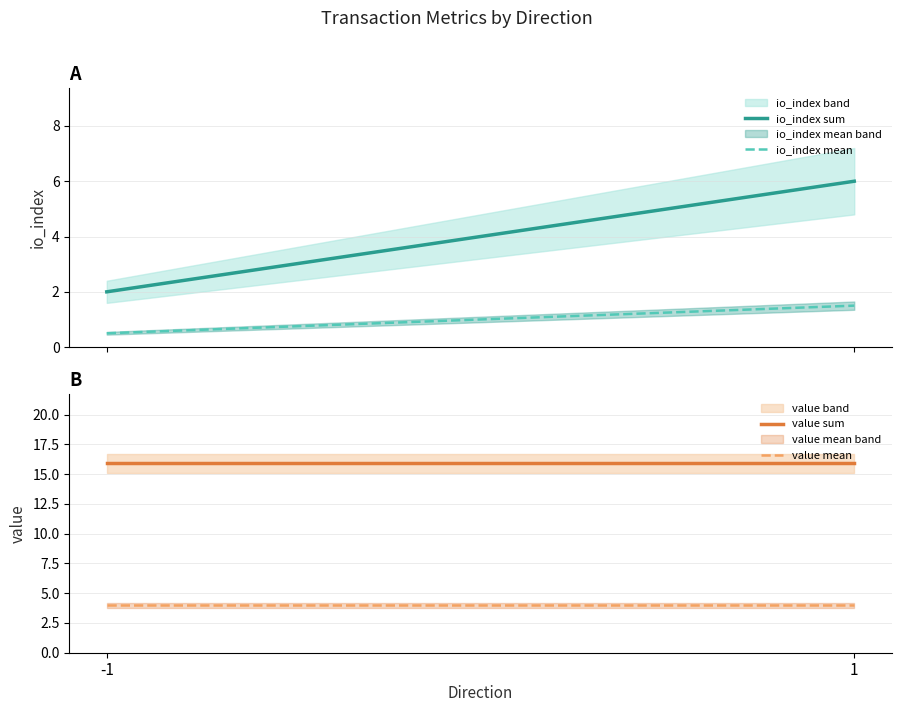

True or false: io_index sum and io_index mean intersect in this chart.

False